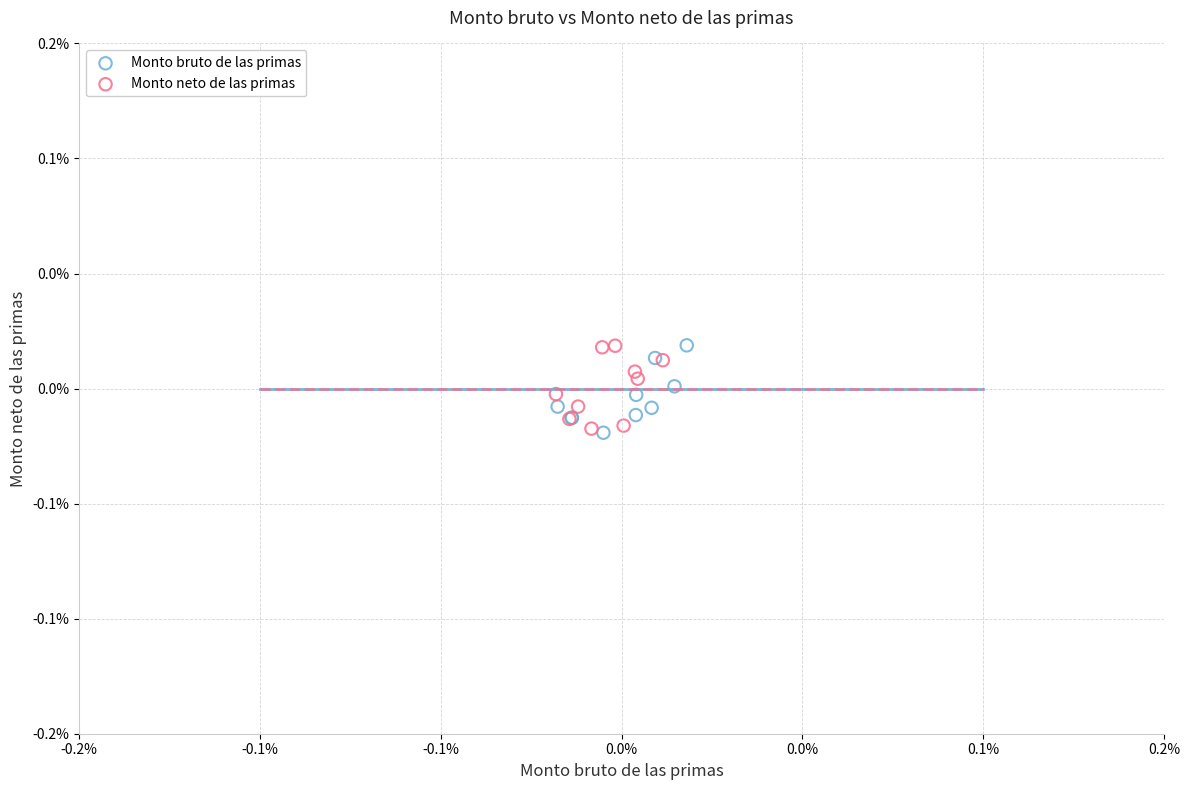

What are all the series names shown in the legend?

Monto bruto de las primas, Monto neto de las primas